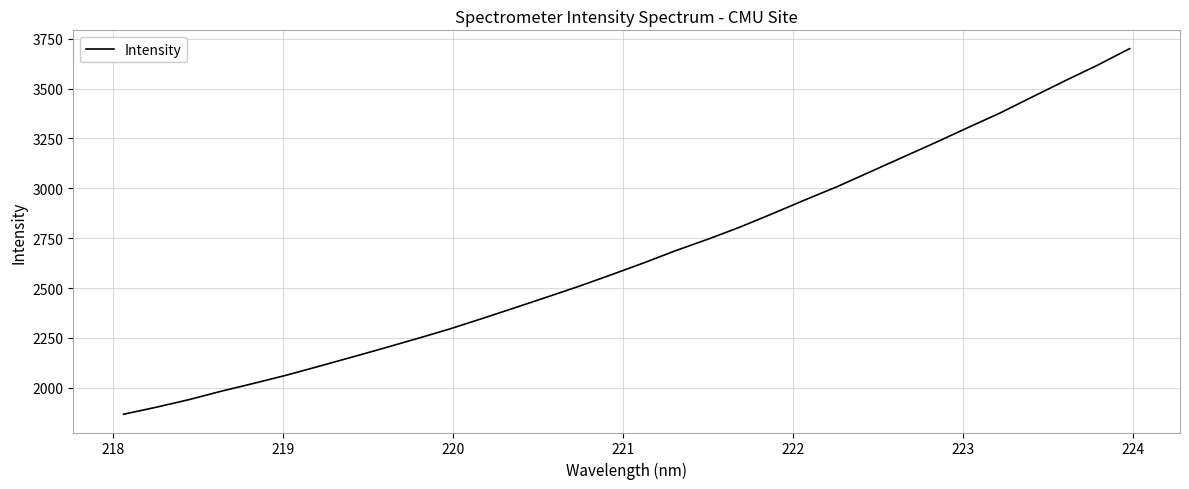

What is the difference between the maximum and minimum values?

1833.4